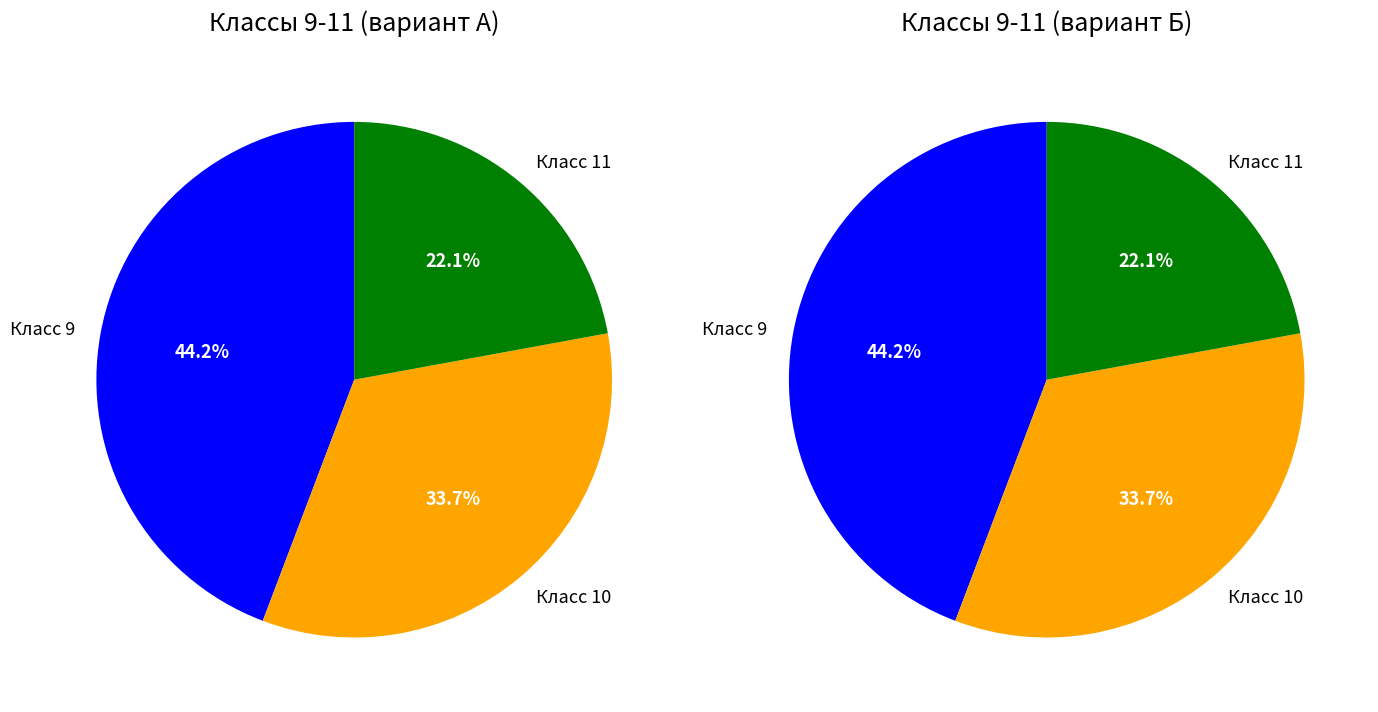

What is the largest slice in the pie chart?

9